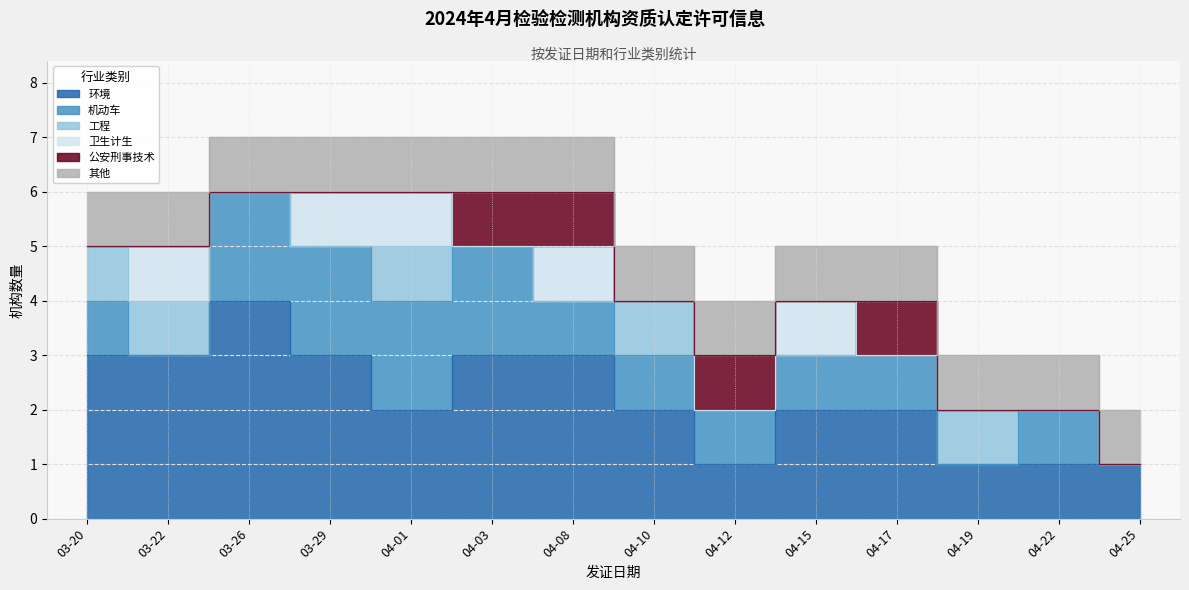

Which series ends up on top after the final intersection of 工程 and 公安刑事技术?

工程